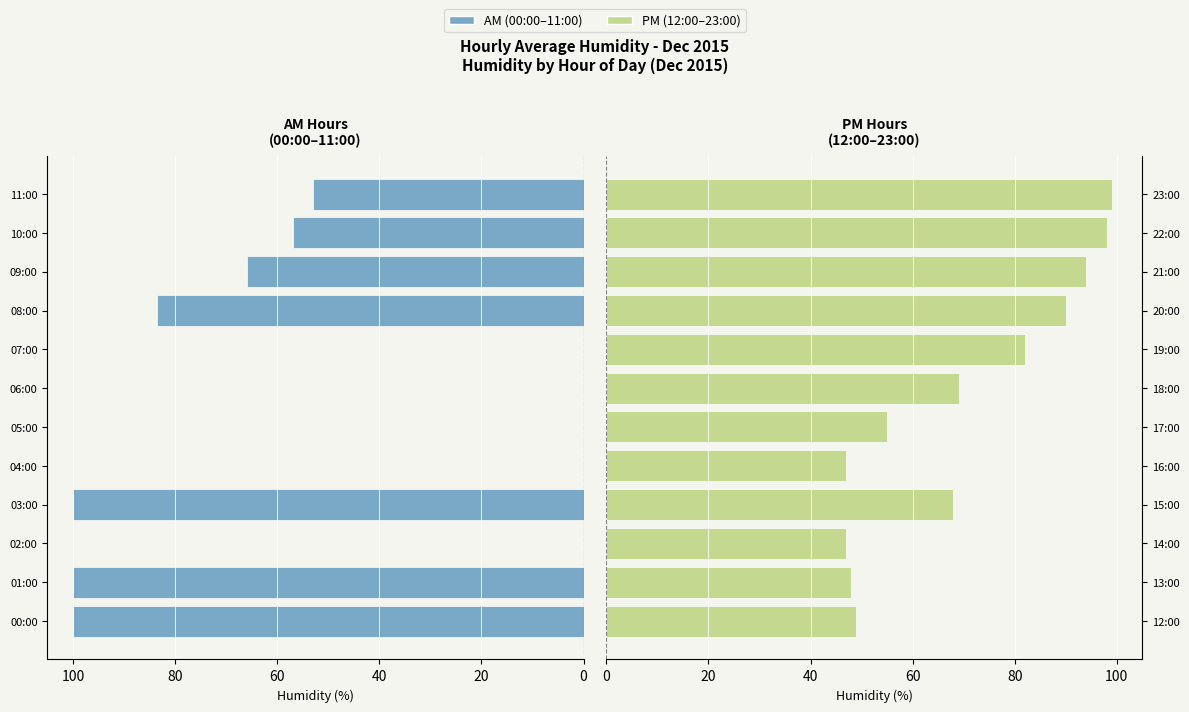

How many groups of bars are there?

12